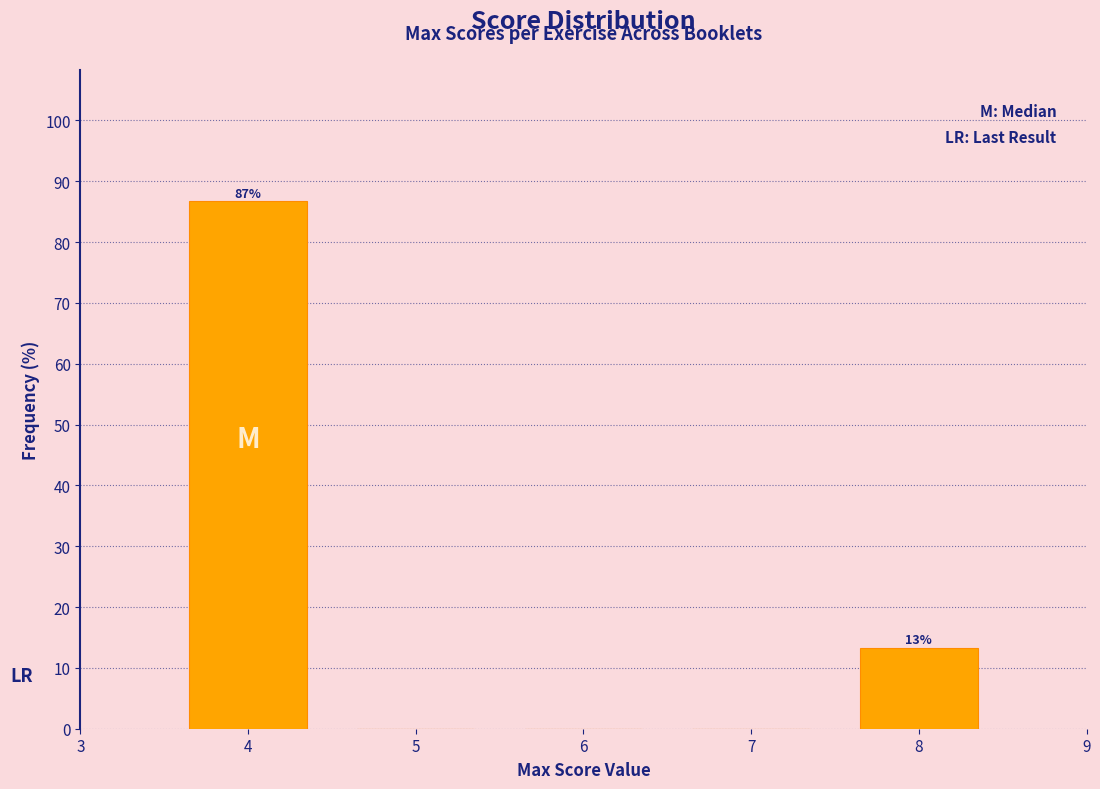

Reading left to right, transcribe all the data shown in this chart.

4=86.7	5=0.0	6=0.0	7=0.0	8=13.3